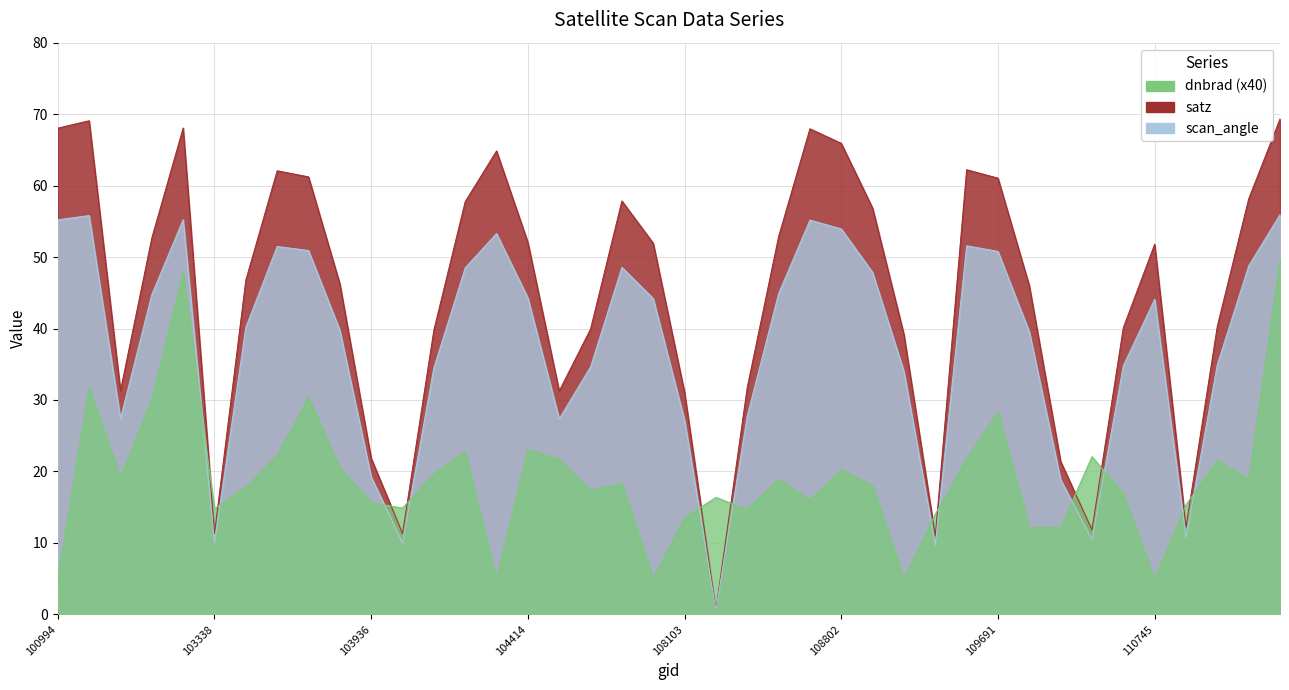

True or false: dnbrad has a value of 28.8 at 539.

False